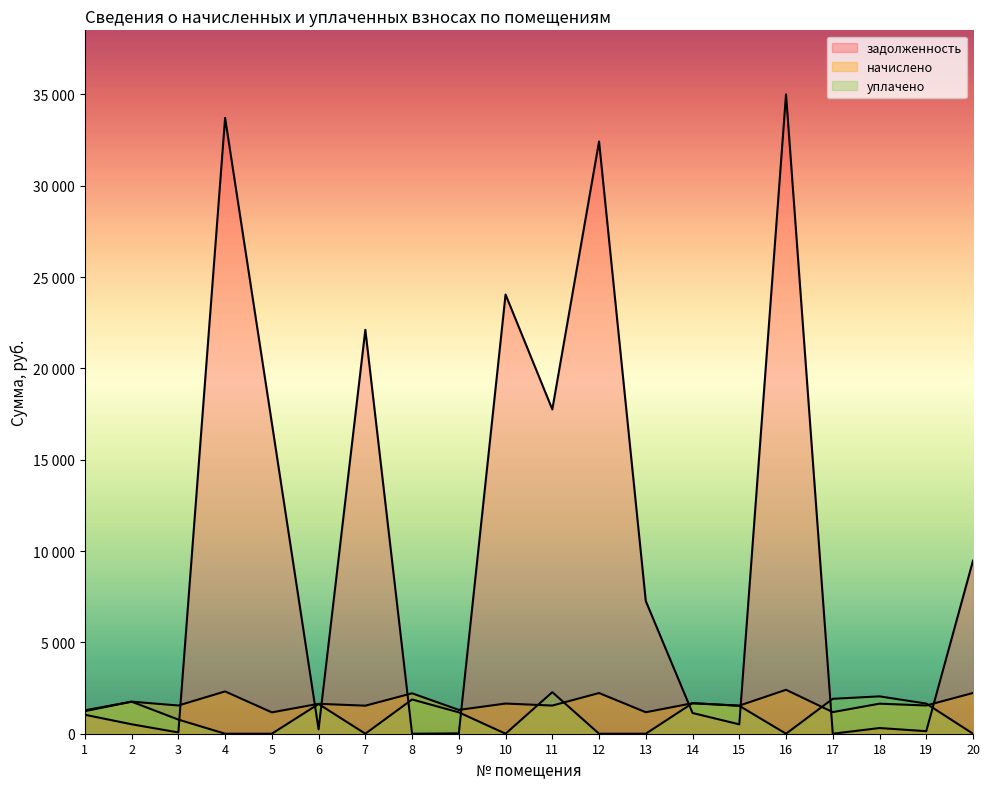

Reading left to right, extract all data points from this chart.

задолженность: 1=1038.6	2=517.1	3=68.7	4=33713.7	5=17008.6	6=241.3	7=22111.9	8=0.0	9=20.0	10=24044.3	11=17755.2	12=32421.1	13=7263.3	14=1134.2	15=513.0	16=35006.5	17=0.0	18=311.2	19=139.0	20=9472.5
начислено: 1=1282.3	2=1754.7	3=1545.1	4=2315.9	5=1168.6	6=1637.5	7=1534.4	8=2212.9	9=1303.6	10=1651.7	11=1541.6	12=2227.1	13=1175.7	14=1669.4	15=1538.0	16=2404.7	17=1182.8	18=1644.6	19=1545.1	20=2230.7
уплачено: 1=1236.0	2=1754.0	3=773.0	4=0.0	5=0.0	6=1627.0	7=0.0	8=1875.0	9=1170.0	10=0.0	11=2275.0	12=0.0	13=0.0	14=1672.2	15=1527.6	16=0.0	17=1911.0	18=2045.3	19=1650.0	20=0.0